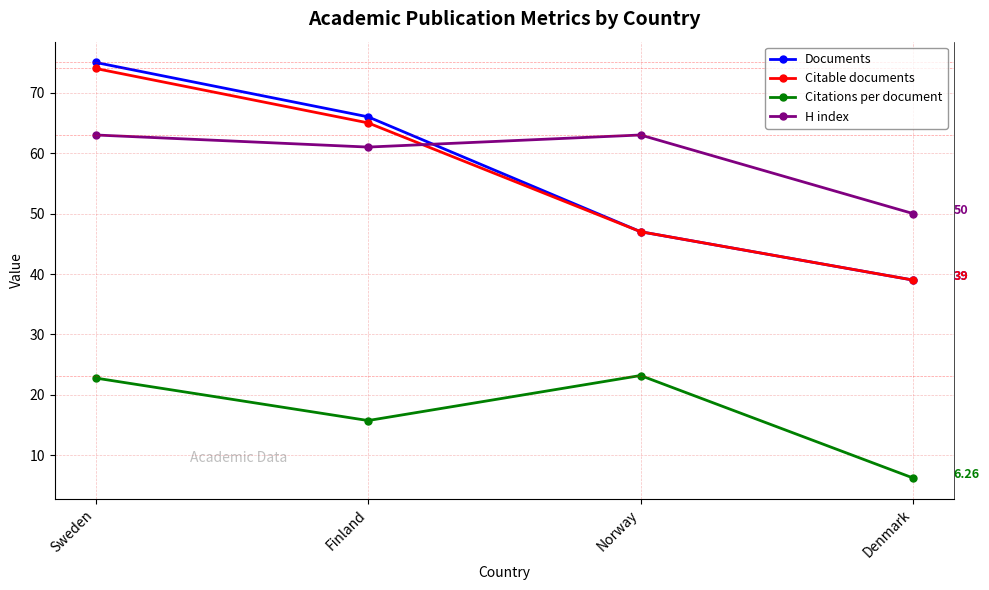

At which category does the chart reach its peak across all series?

Sweden